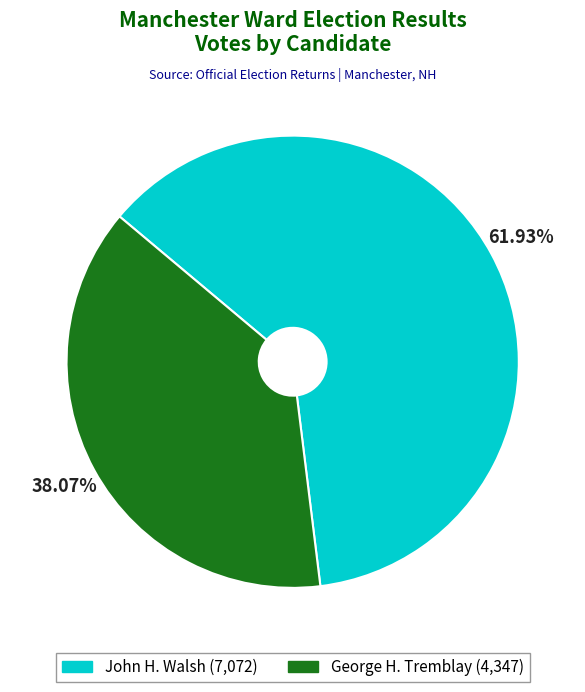

Rank the categories by value from highest to lowest.

John H. Walsh (7,072), George H. Tremblay (4,347)